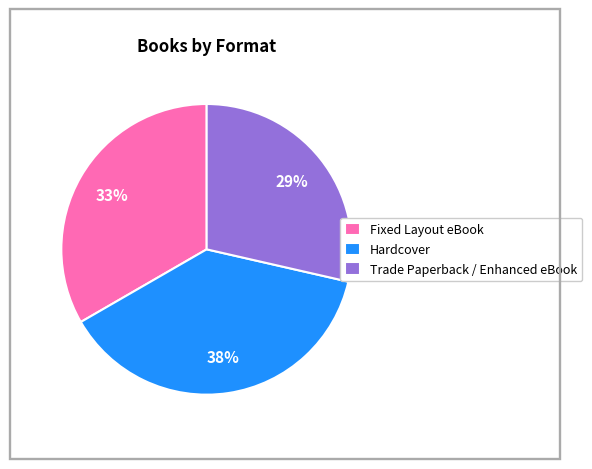

Which has a higher value, Fixed Layout eBook or Hardcover?

Hardcover